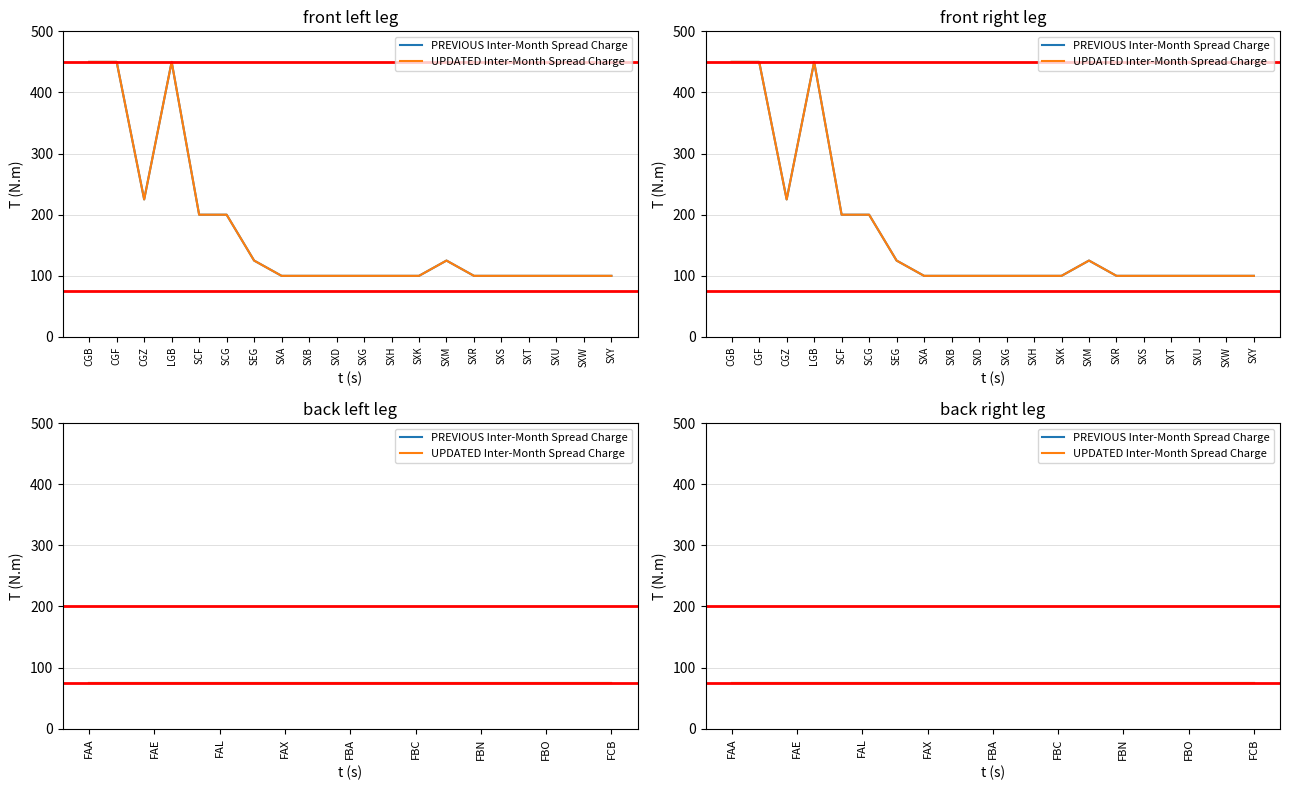

The UPDATED Inter-Month Spread Charge series shows 100 at SXH. True or false?

True